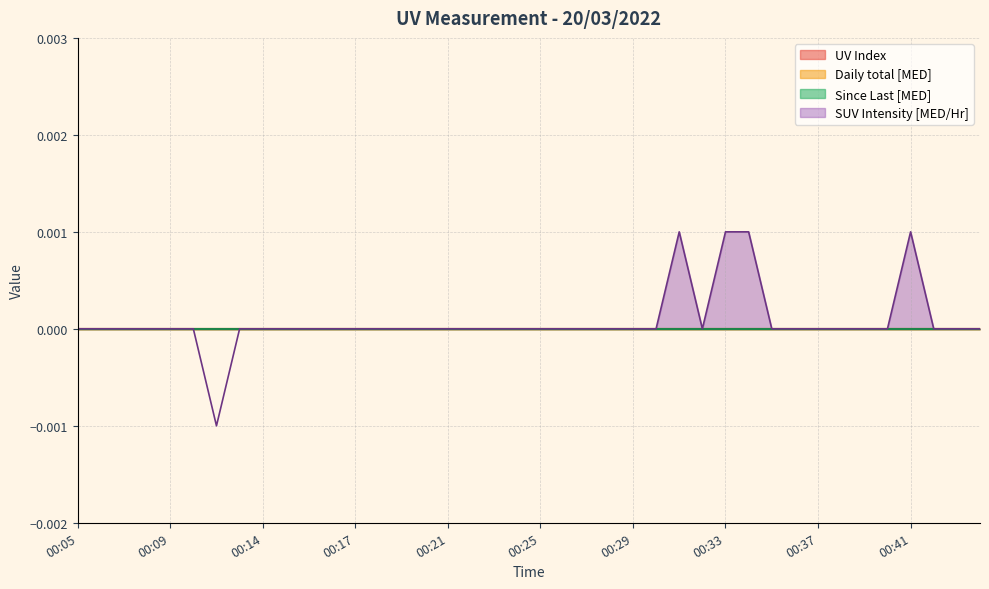

True or false: Since Last [MED] has more than 1 interior local peaks.

False